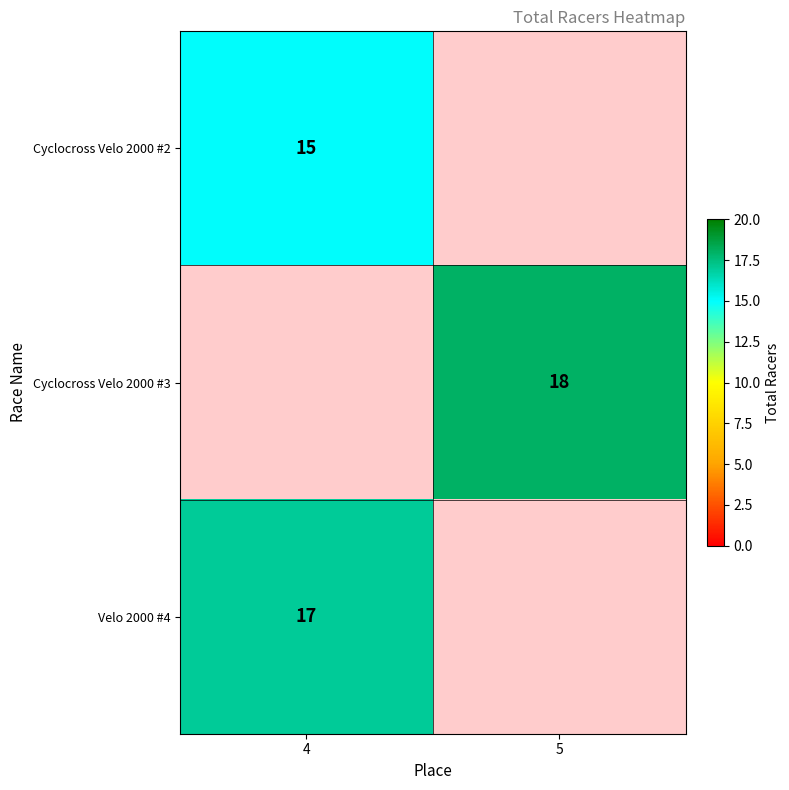

What is the maximum value shown in the chart?

18.0